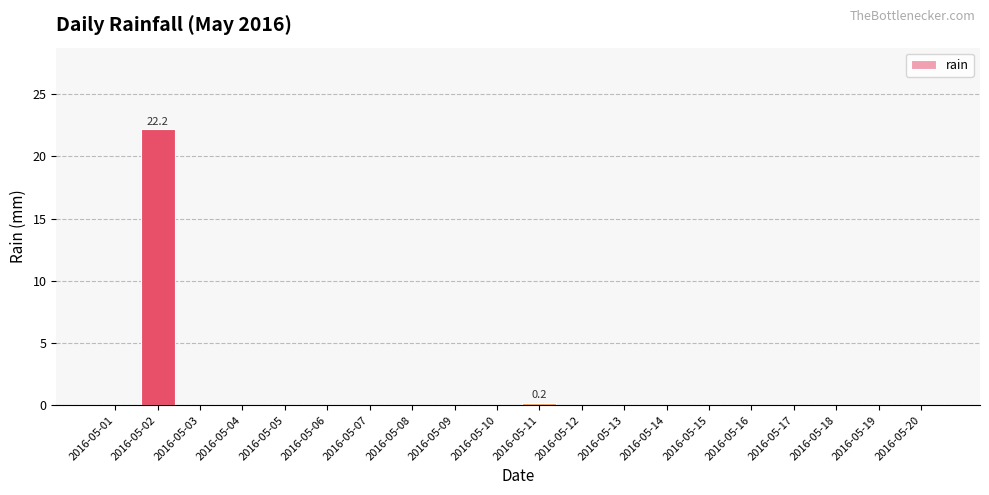

At which category does the chart reach its peak across all series?

2016-05-02